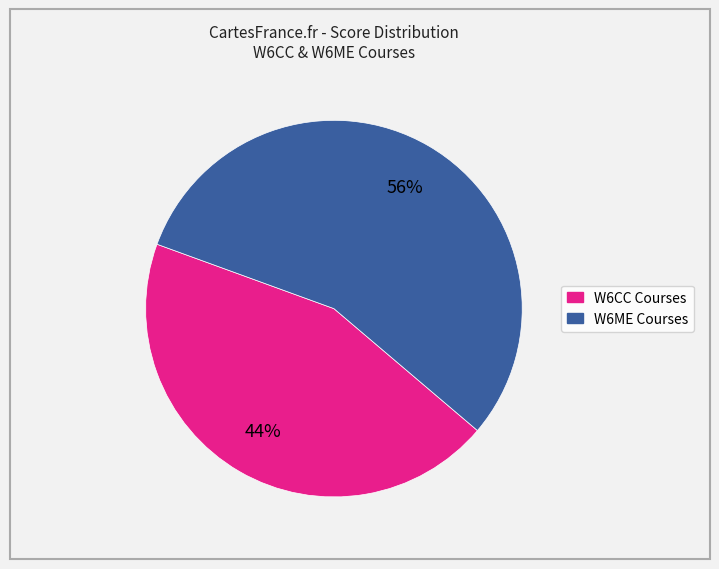

To the nearest percent, what is the average slice percentage?

50%